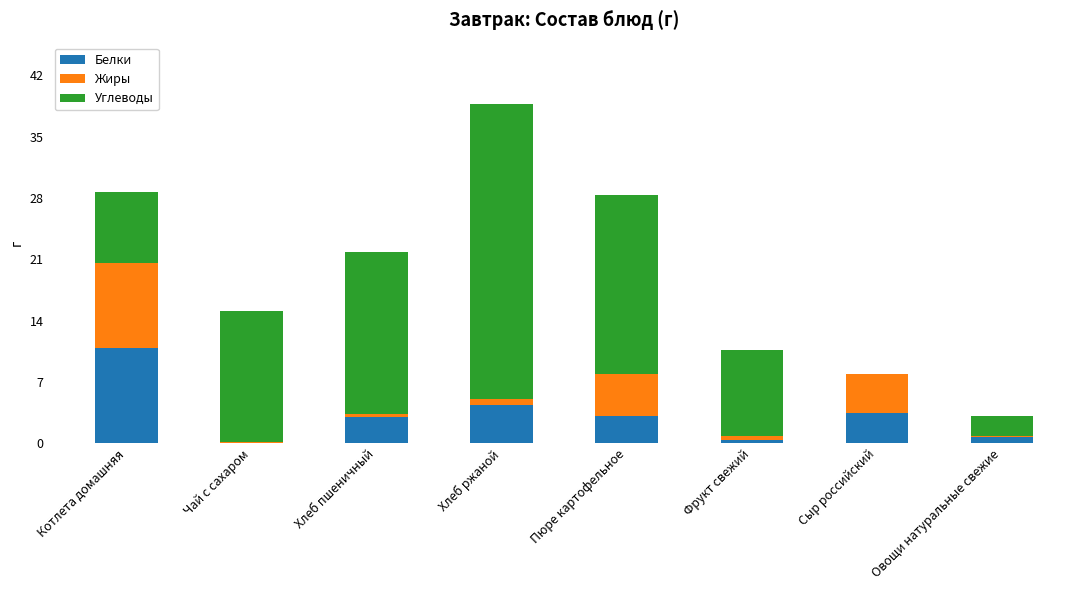

What is the sum of all Белки values?

25.8